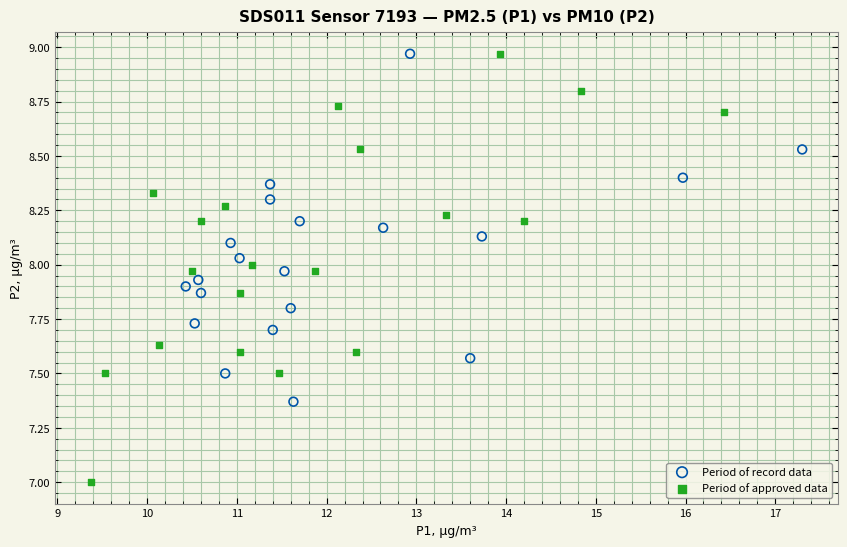

What are all the series names shown in the legend?

Period of record data, Period of approved data